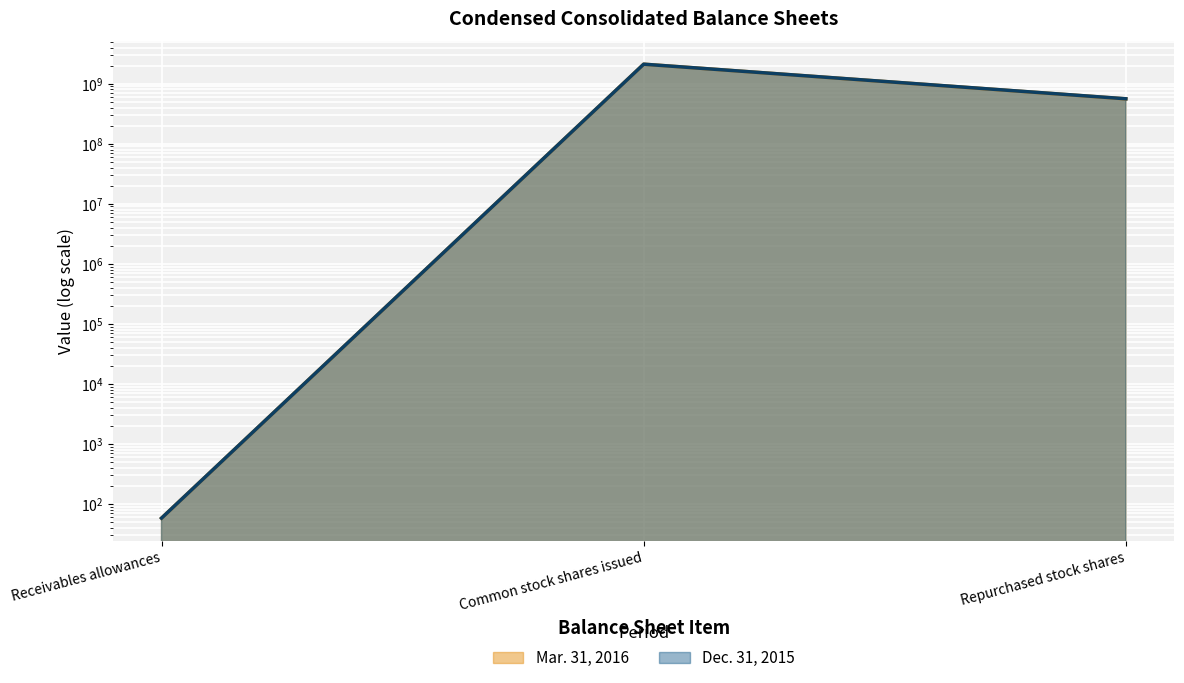

Is it true that Mar. 31, 2016 equals 728529181 at Repurchased stock shares?

False